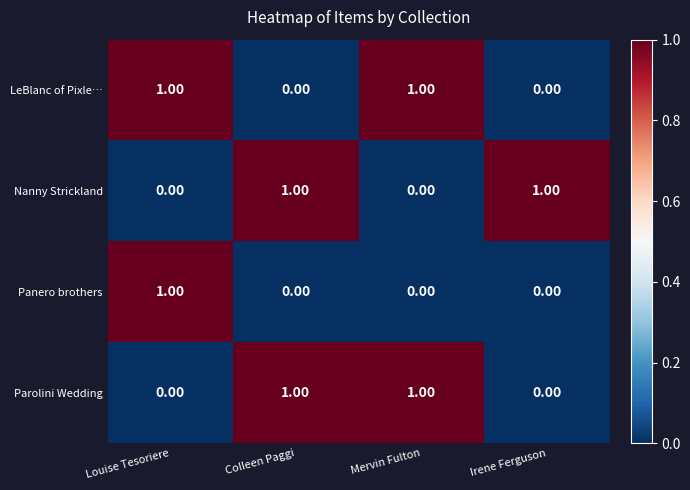

Count the number of data series in this chart.

4